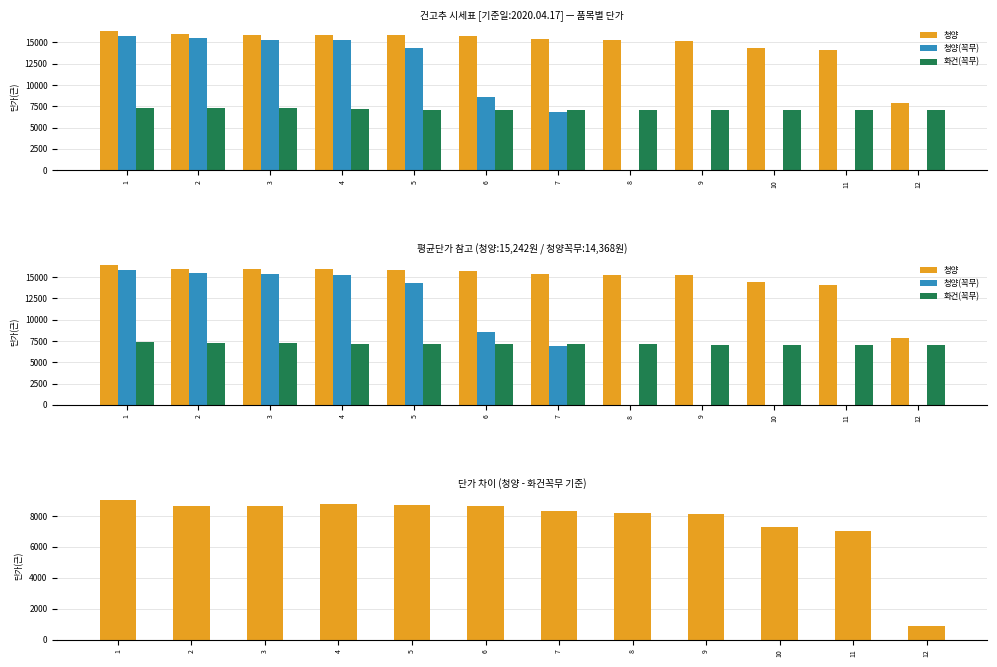

Between 2 and 12, which series saw the biggest shift?

청양(꼭무)